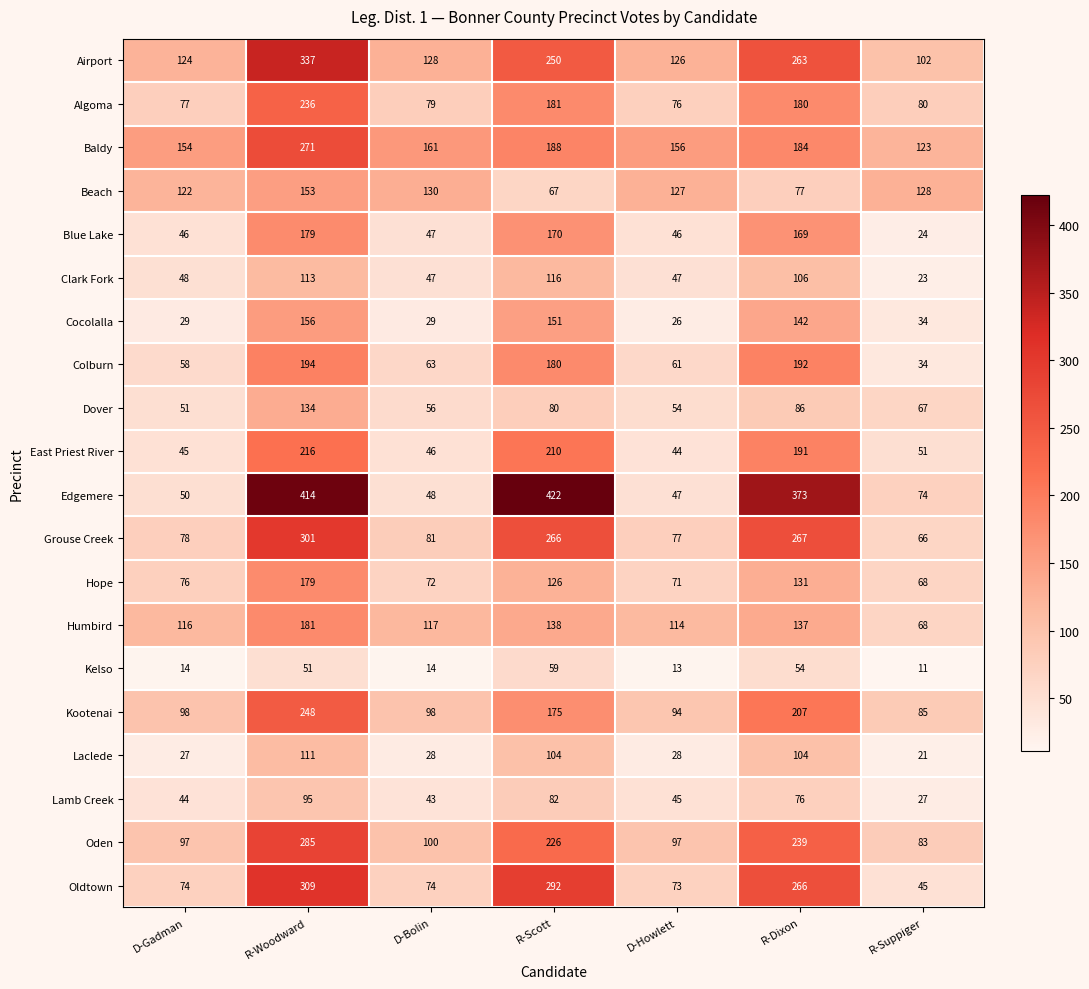

List the labels in order of Hope value, smallest first.

R-Suppiger, D-Howlett, D-Bolin, D-Gadman, R-Scott, R-Dixon, R-Woodward